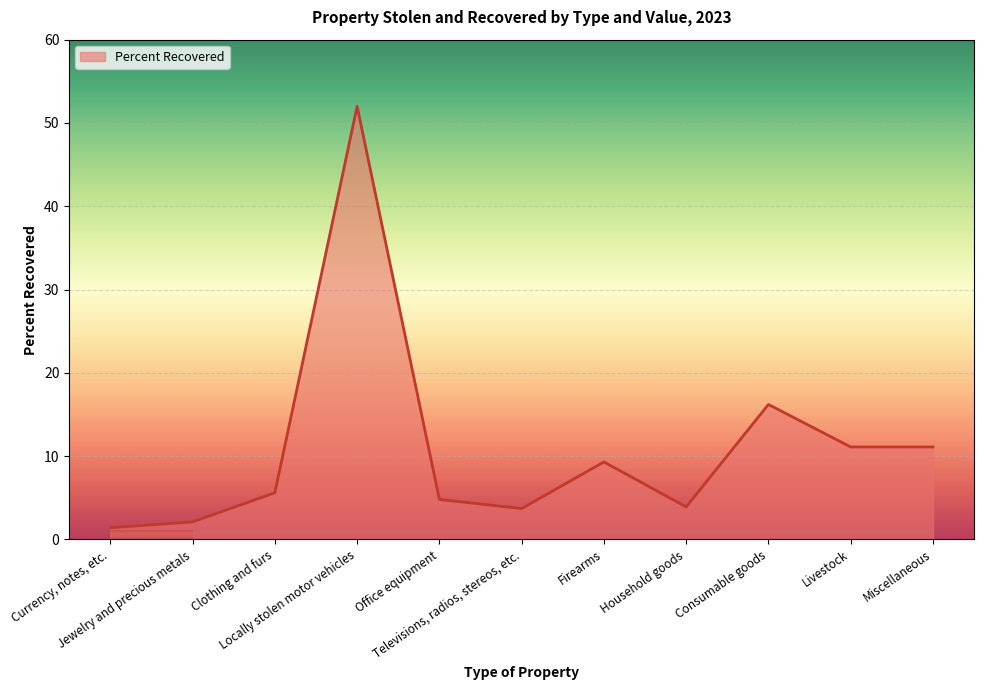

What is the difference between the maximum and minimum values?

50.6